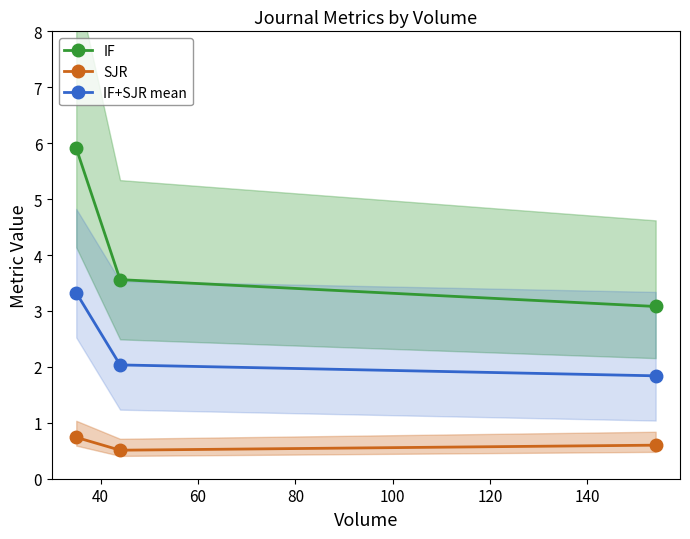

List the series in order of their peak value, lowest first.

SJR, IF+SJR mean, IF